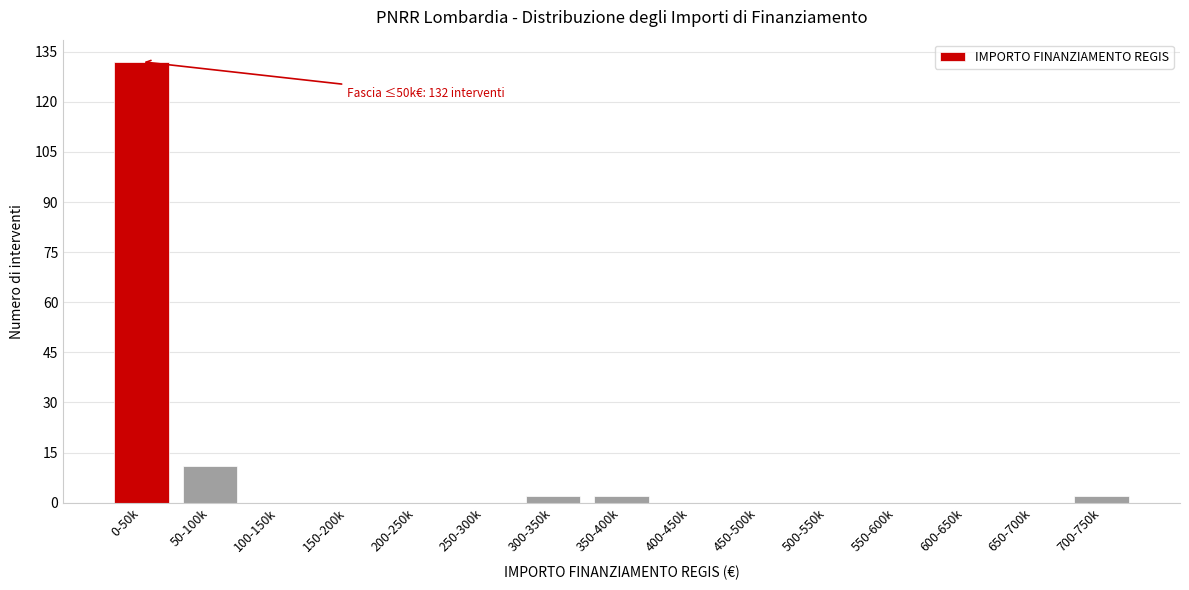

Reading right to left, list all the values displayed in this chart.

700-750k=2	650-700k=0	600-650k=0	550-600k=0	500-550k=0	450-500k=0	400-450k=0	350-400k=2	300-350k=2	250-300k=0	200-250k=0	150-200k=0	100-150k=0	50-100k=11	0-50k=132